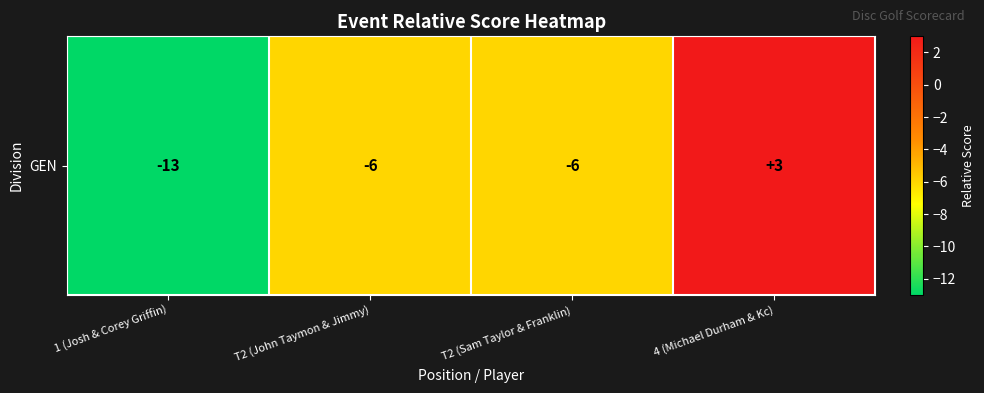

The value at 4 (Michael Durham & Kc) is 3. True or false?

True